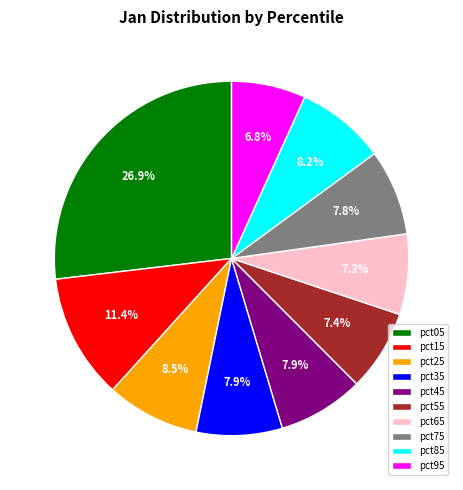

What percentage is the pct05 slice, to the nearest percent?

27%